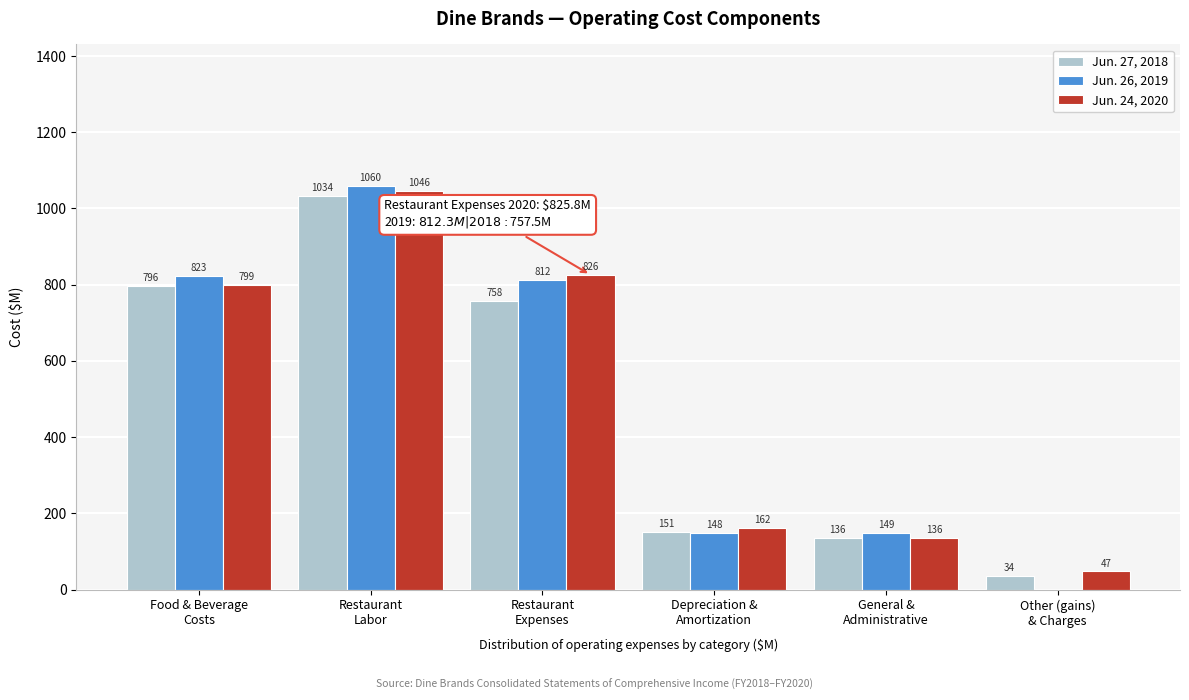

At how many categories does at least one series exceed 664?

3